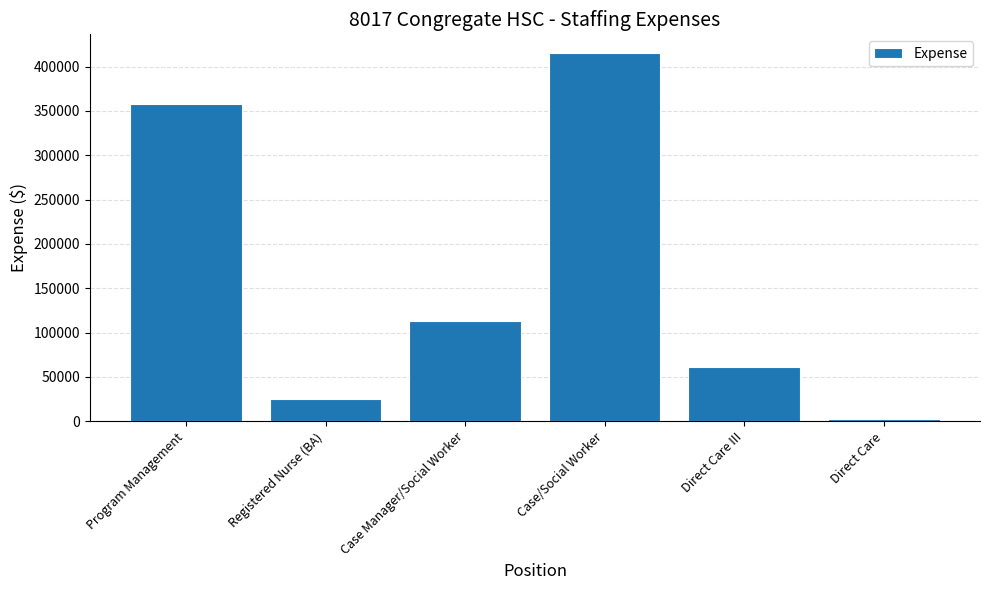

What is the greatest value displayed?

415543.3